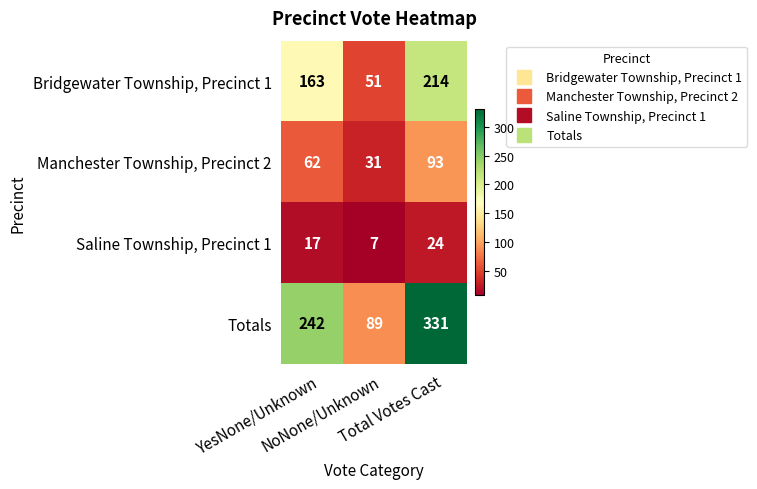

What is the difference between the maximum and minimum values in the Bridgewater Township, Precinct 1 series?

163